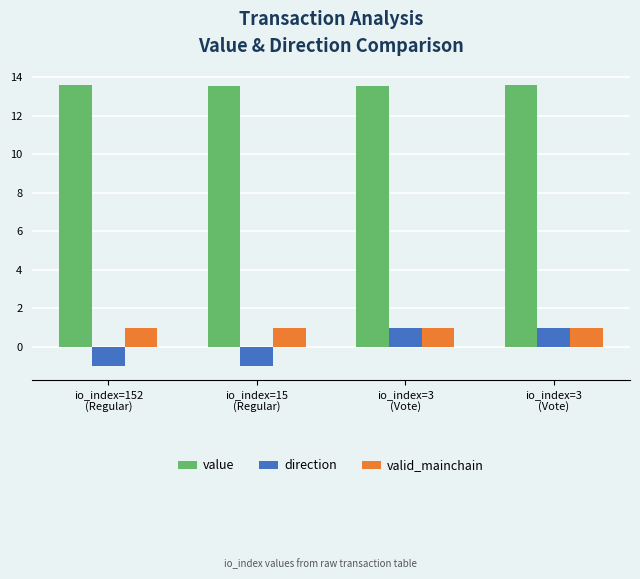

Reading left to right, transcribe all the data shown in this chart.

value: 13.6	13.6	13.6	13.6
direction: -1.0	-1.0	1.0	1.0
valid_mainchain: 1.0	1.0	1.0	1.0